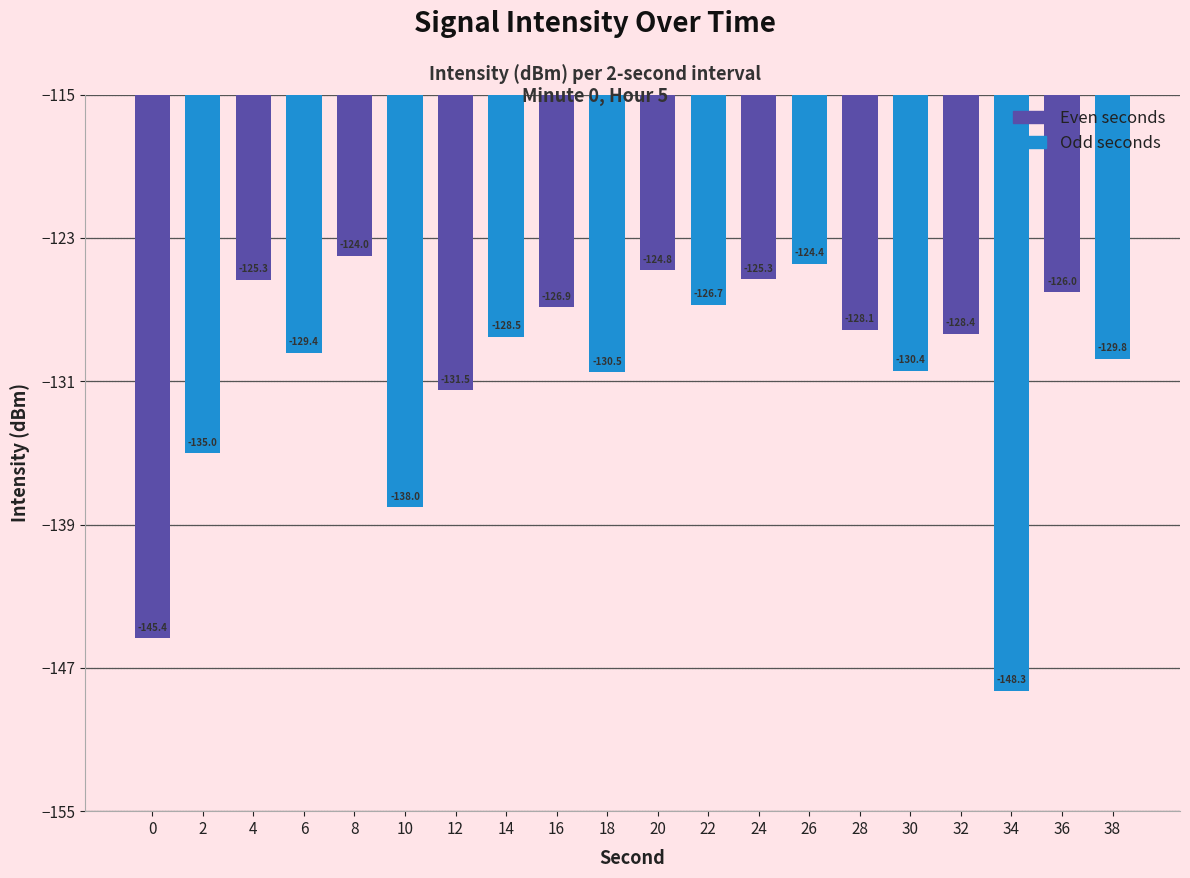

What is the difference between the values at 18 and 38?

0.7